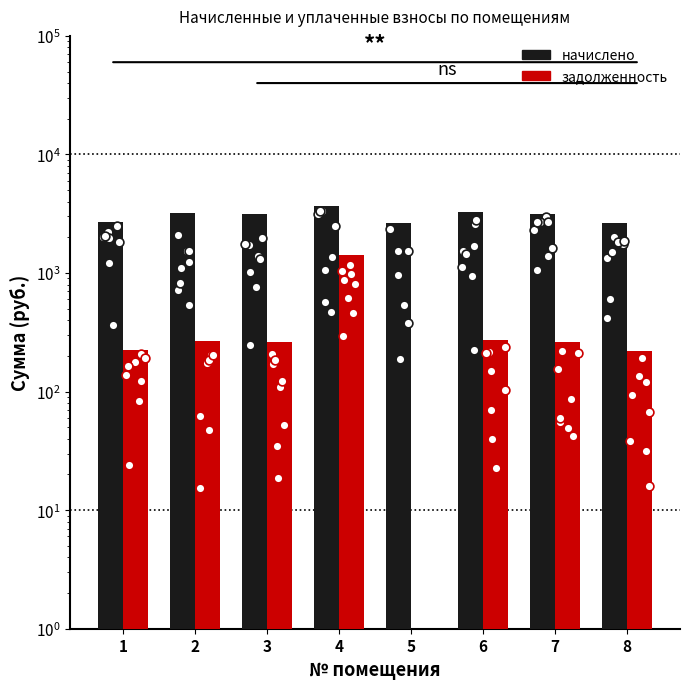

What are all the series names shown in the legend?

начислено, задолженность